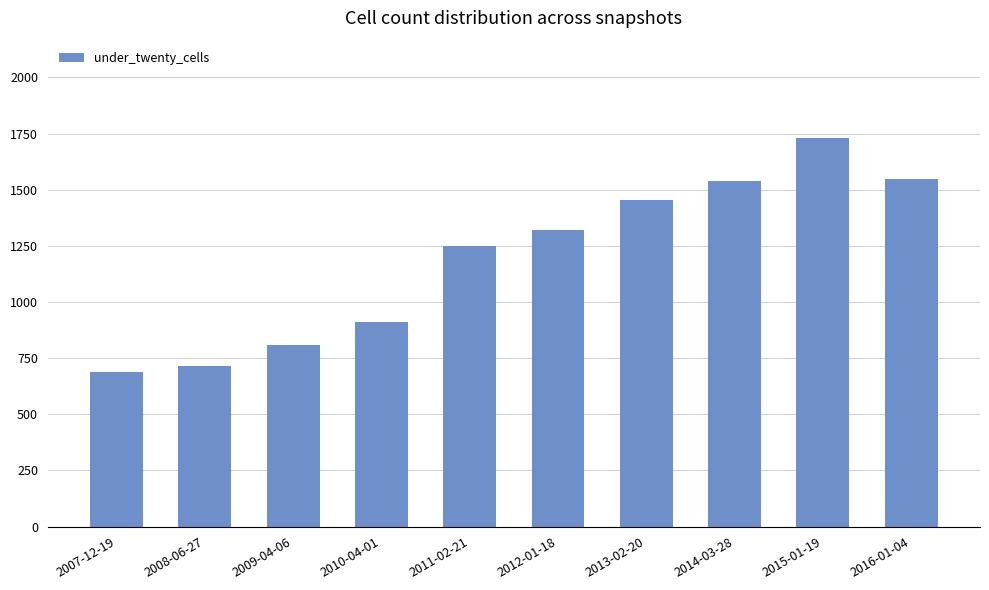

What is the smallest value displayed?

690